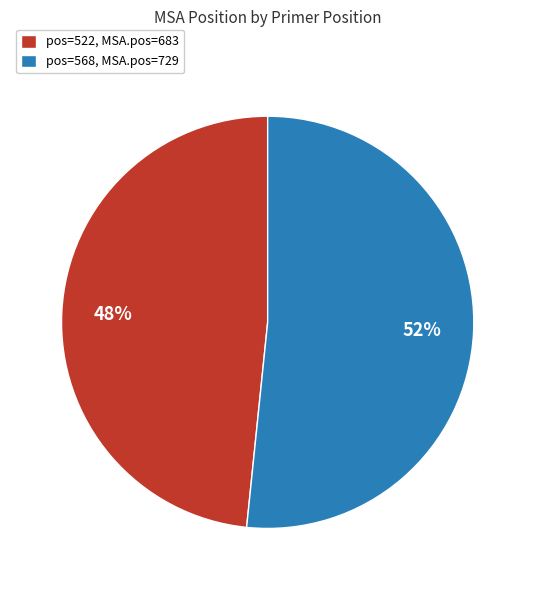

Which category has the smallest portion of the pie?

pos=522